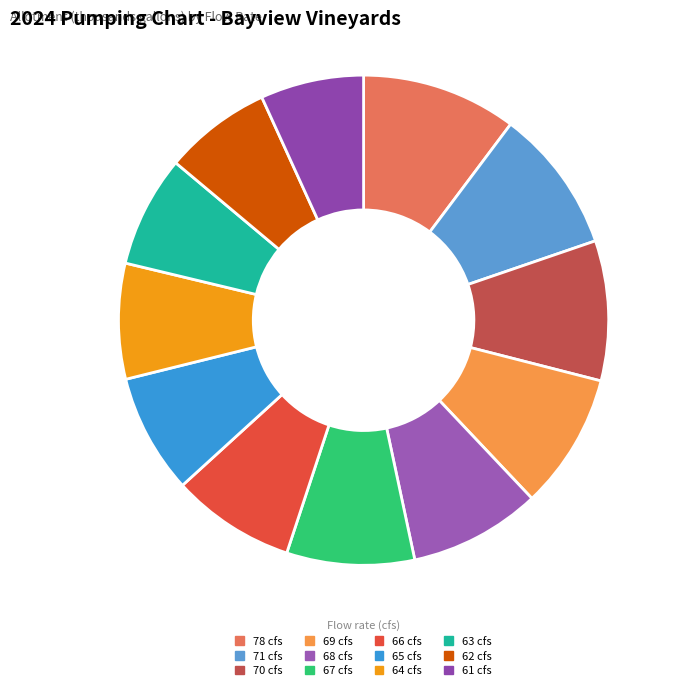

Combined, what portion of the pie is 78 cfs and 67 cfs?

18.7%